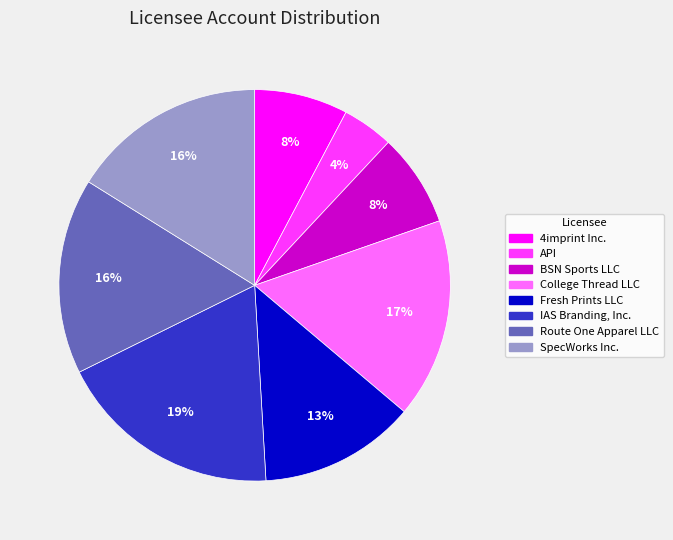

Between Fresh Prints LLC and IAS Branding, Inc., which is larger?

IAS Branding, Inc.